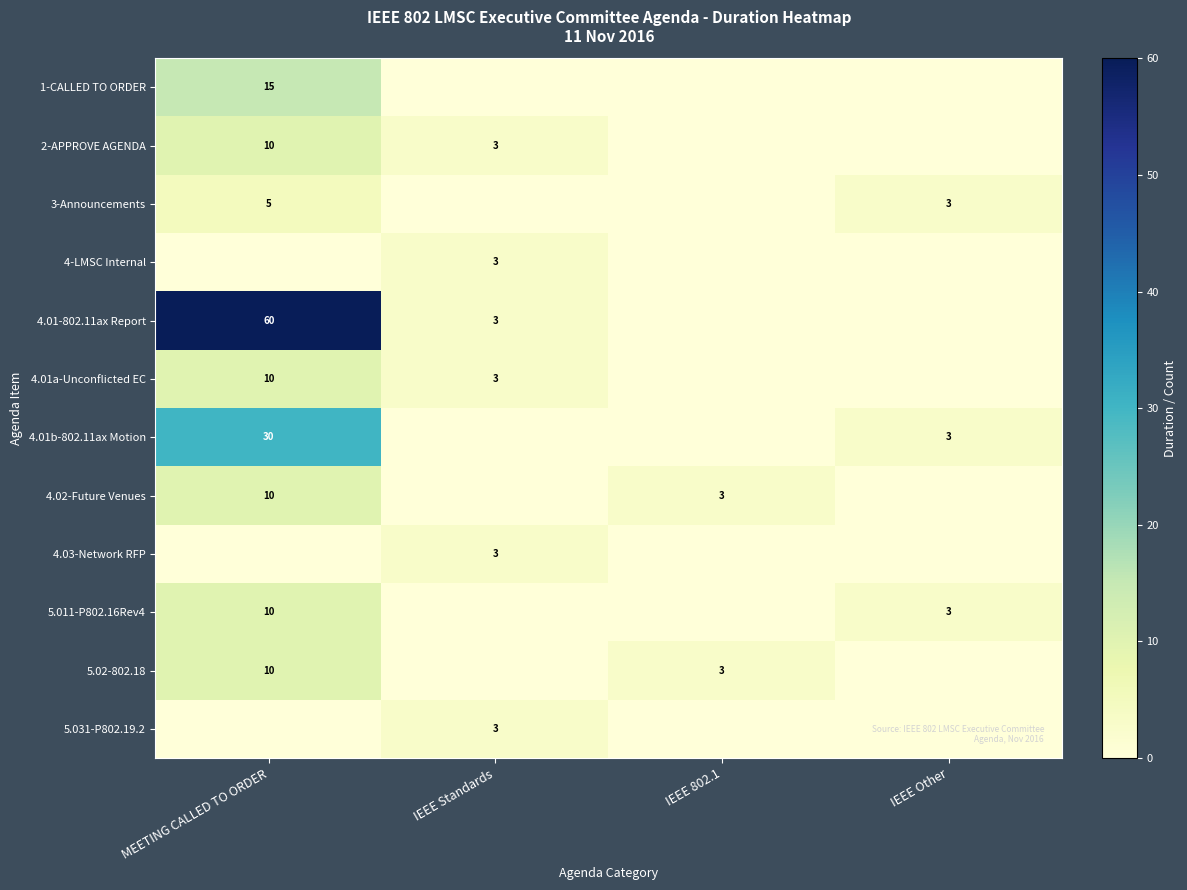

True or false: 4.03-Network RFP has a value of 3 at IEEE Standards.

True